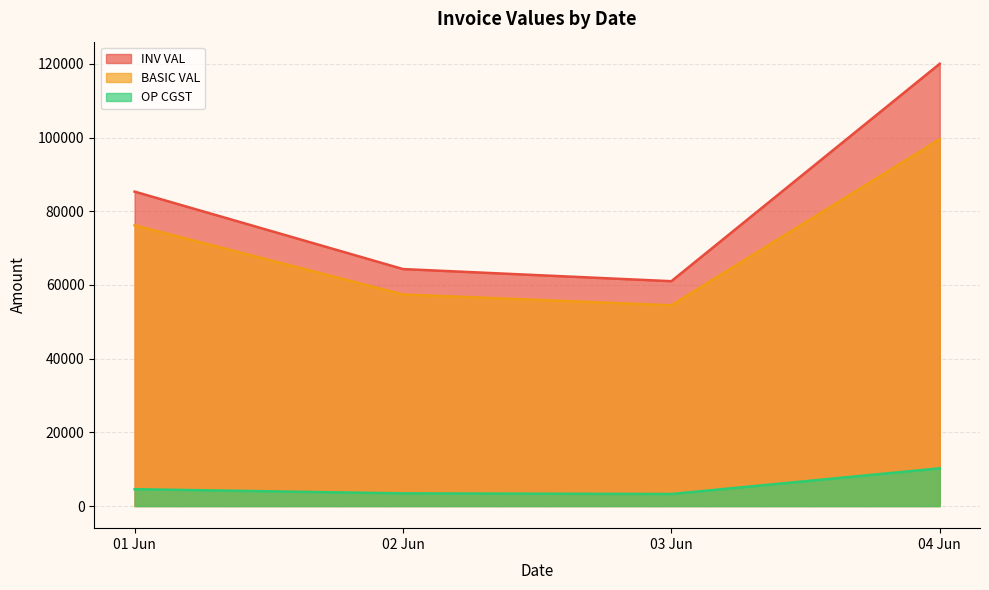

How many lines are shown in the chart?

3